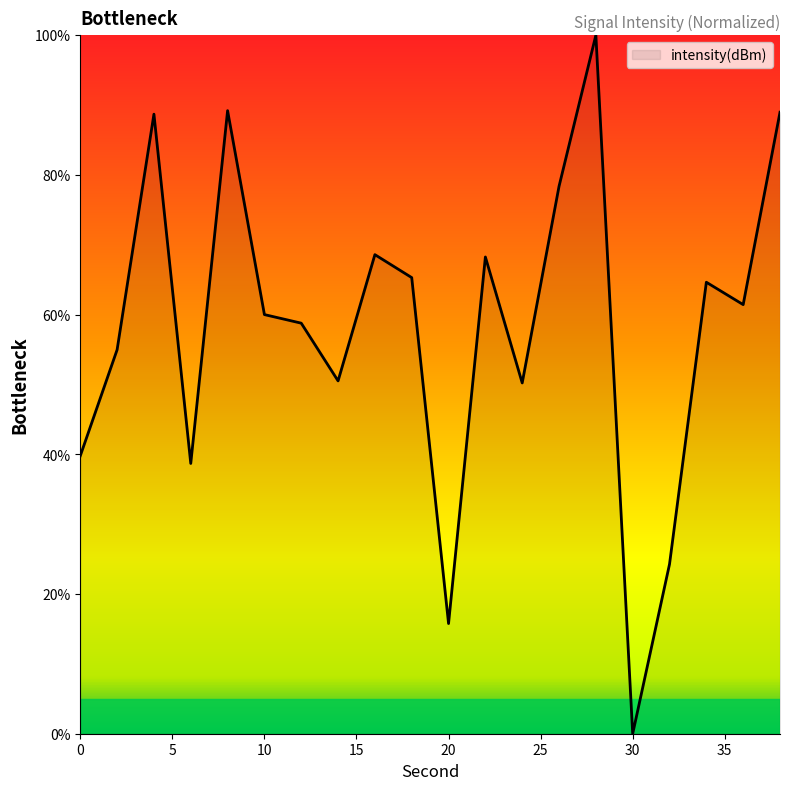

What is the maximum value shown in the chart?

100.0